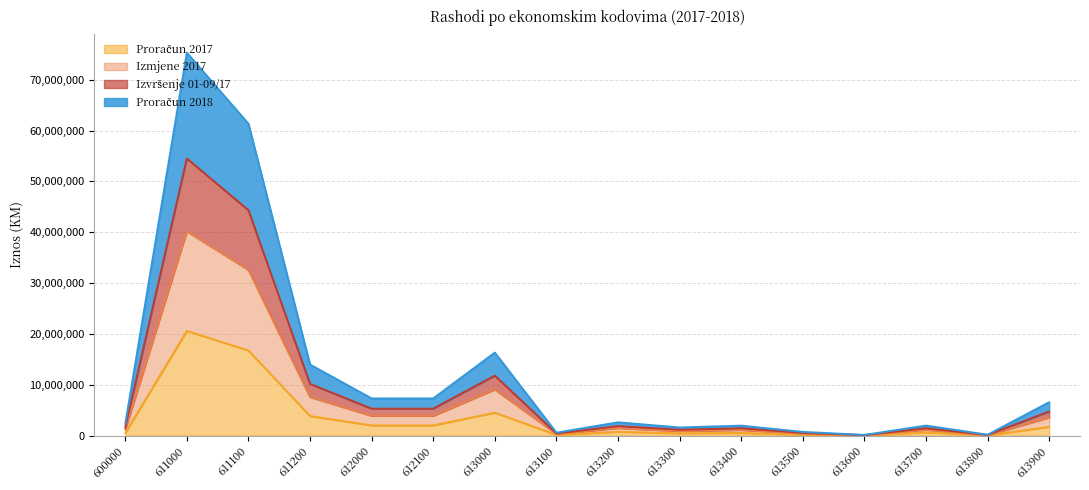

Read the Proračun 2018 value at 613600.

135007